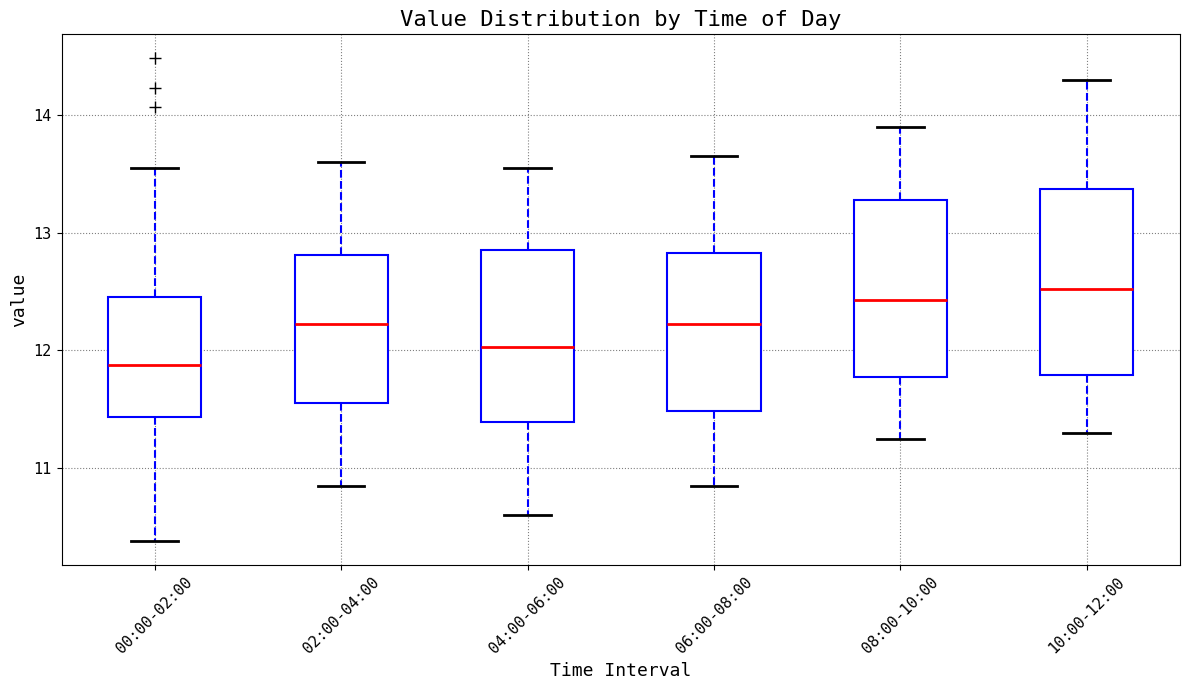

Reading left to right, read every box against the y-axis: the position of its median line, the range the box covers, and the ends of its whiskers. The values are not printed on the chart, so give them approximately, as read against the axis.

00:00-02:00: median 11.9, box 11.4 to 12.5, whiskers 10.4 to 13.6
02:00-04:00: median 12.2, box 11.6 to 12.8, whiskers 10.9 to 13.6
04:00-06:00: median 12.0, box 11.4 to 12.9, whiskers 10.6 to 13.6
06:00-08:00: median 12.2, box 11.5 to 12.8, whiskers 10.9 to 13.7
08:00-10:00: median 12.4, box 11.8 to 13.3, whiskers 11.3 to 13.9
10:00-12:00: median 12.5, box 11.8 to 13.4, whiskers 11.3 to 14.3